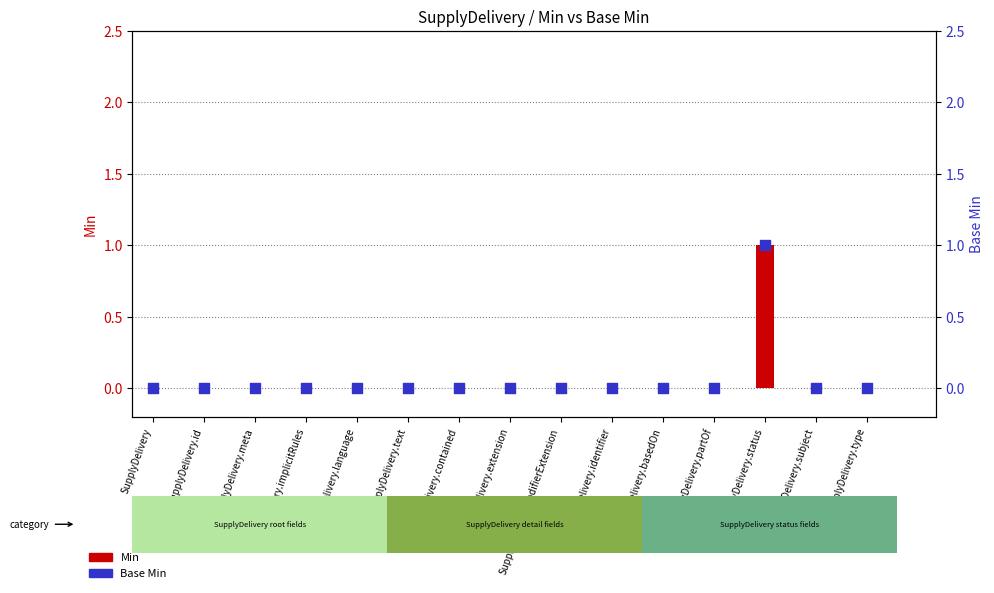

Is the value of Base Min at SupplyDelivery.status greater than the value of Min at SupplyDelivery.contained?

Yes